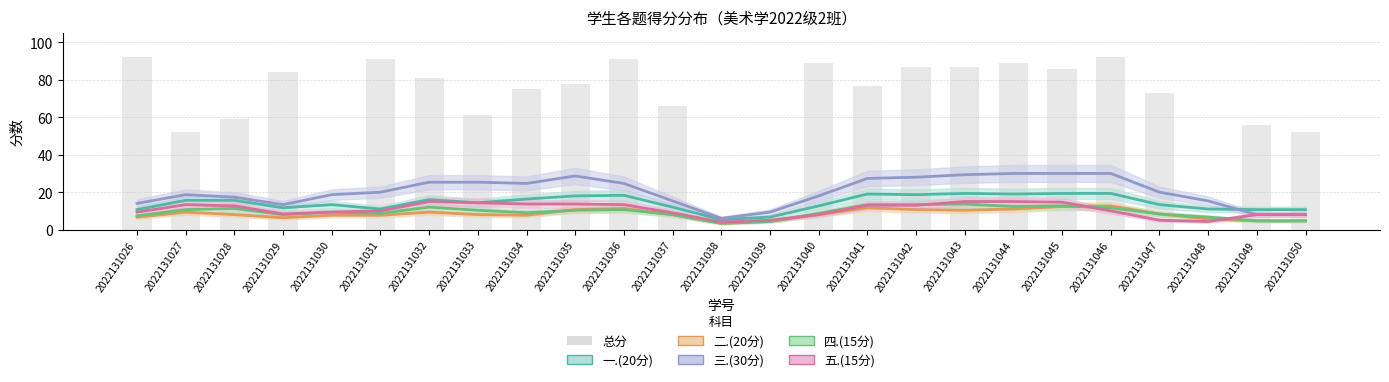

What is the difference between the maximum and minimum values?

92